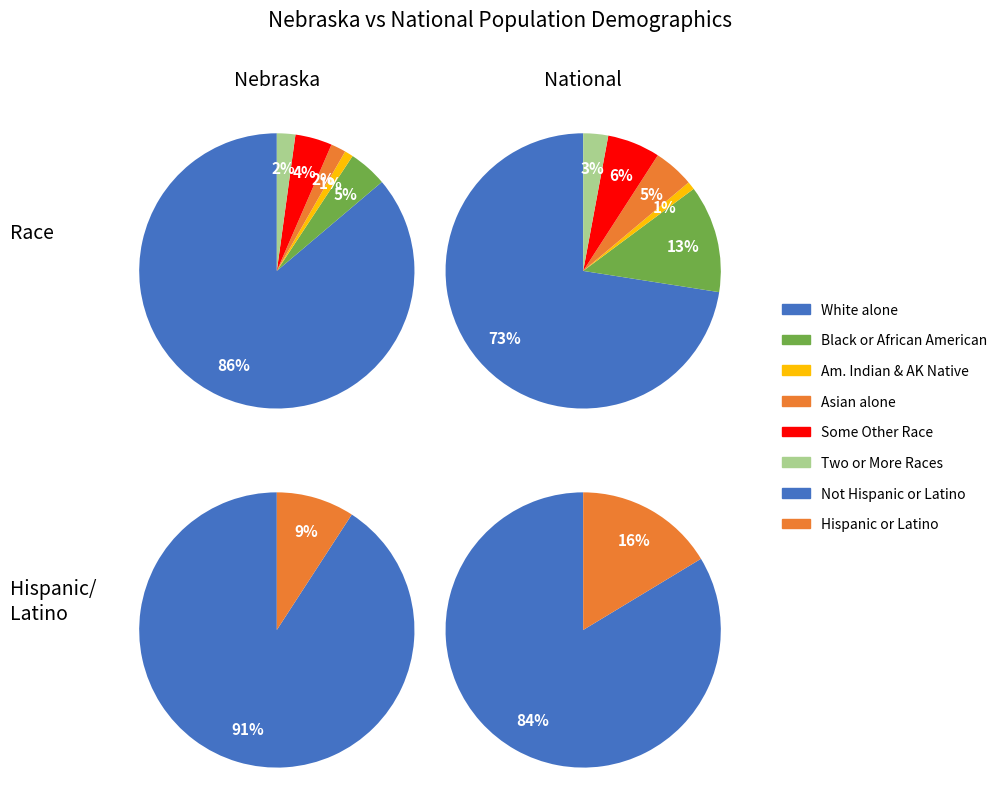

To the nearest percent, what percentage of the pie is American Indian and Alaska Native?

1%